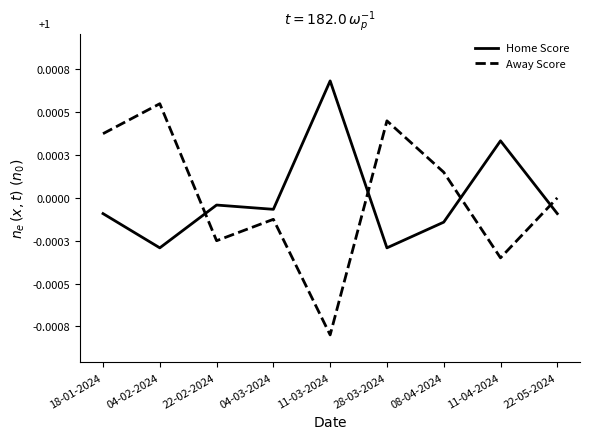

Is the value of Home Score at 04-03-2024 greater than the value of Away Score at 04-03-2024?

Yes